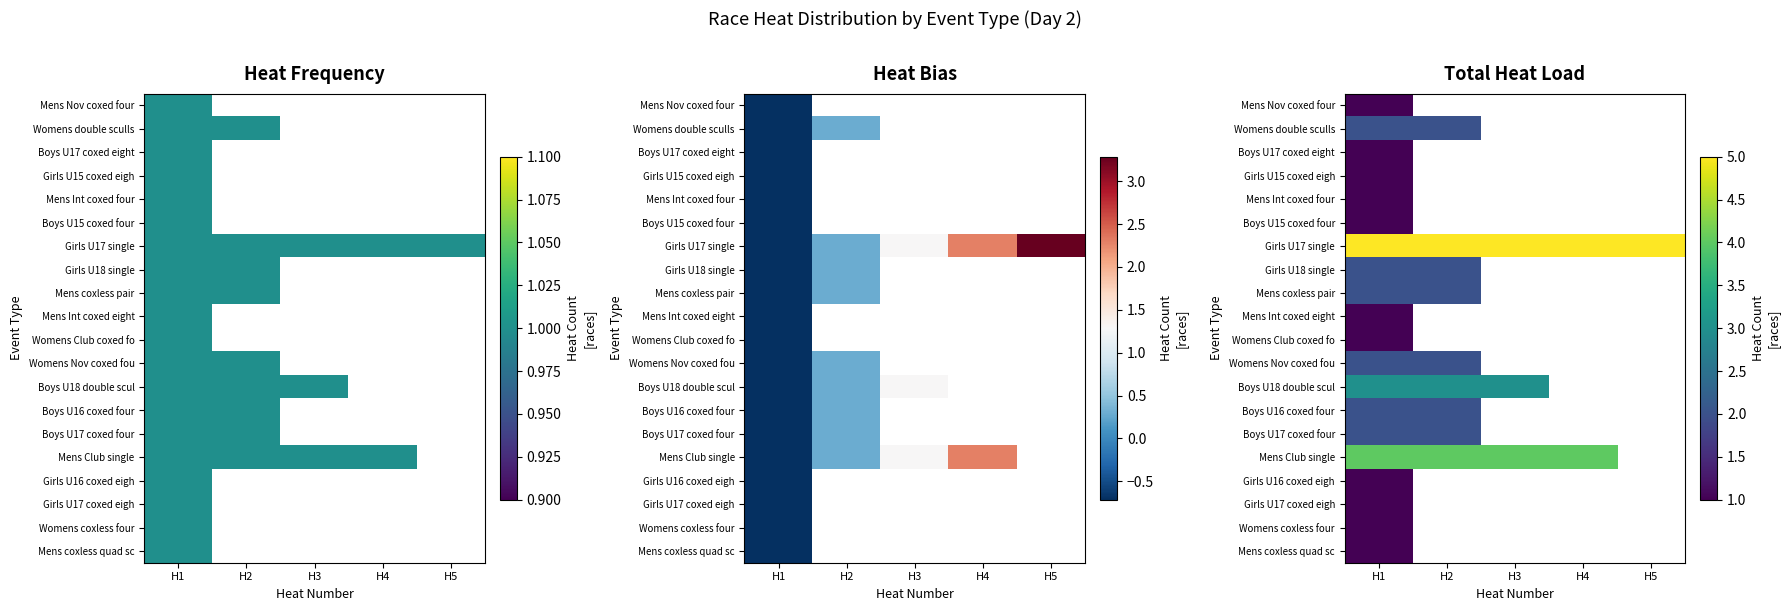

Rank the series by their maximum value, from lowest to highest.

Mens Nov coxed four, Boys U17 coxed eight, Girls U15 coxed eigh, Mens Int coxed four, Boys U15 coxed four, Mens Int coxed eight, Womens Club coxed fo, Girls U16 coxed eigh, Girls U17 coxed eigh, Womens coxless four, Mens coxless quad sc, Womens double sculls, Girls U18 single, Mens coxless pair, Womens Nov coxed fou, Boys U16 coxed four, Boys U17 coxed four, Boys U18 double scul, Mens Club single, Girls U17 single